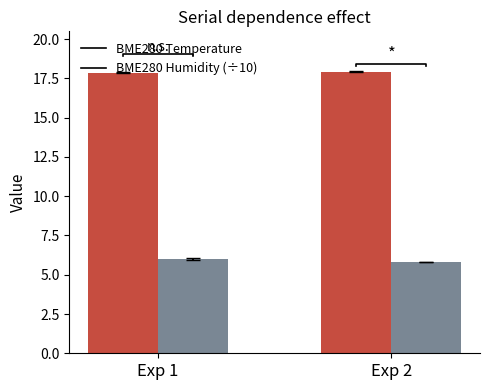

The value of BME280_humidity (÷10) at Exp 2 is 9.8. True or false?

False